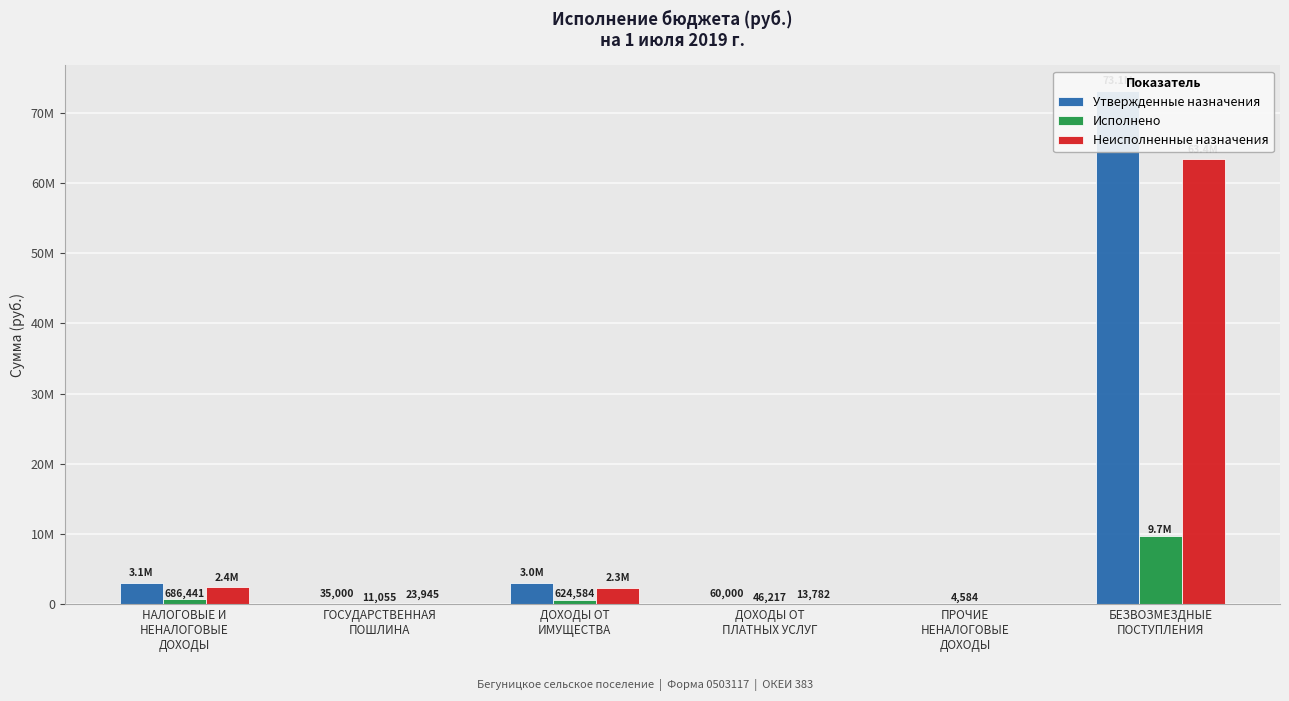

Reading left to right, extract all data points from this chart.

Утвержденные назначения: 3059000.0	35000.0	2964000.0	60000.0	0.0	73098532.8
Исполнено: 686441.6	11055.0	624584.3	46217.8	4584.5	9696396.9
Неисполненные назначения: 2377143.0	23945.0	2339415.7	13782.2	0.0	63402135.9